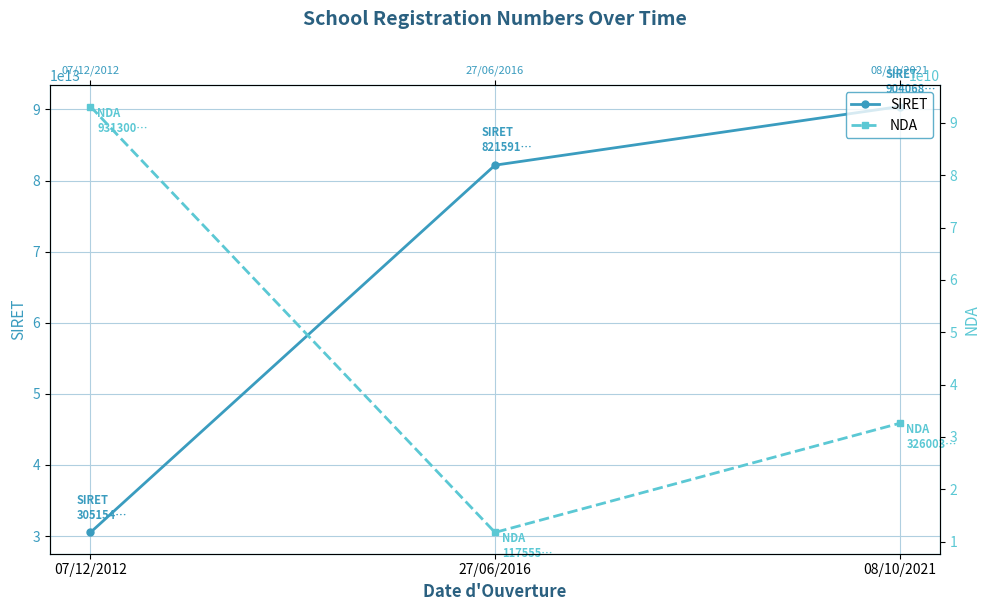

The NDA series shows 56174444413 at 08/10/2021. True or false?

False